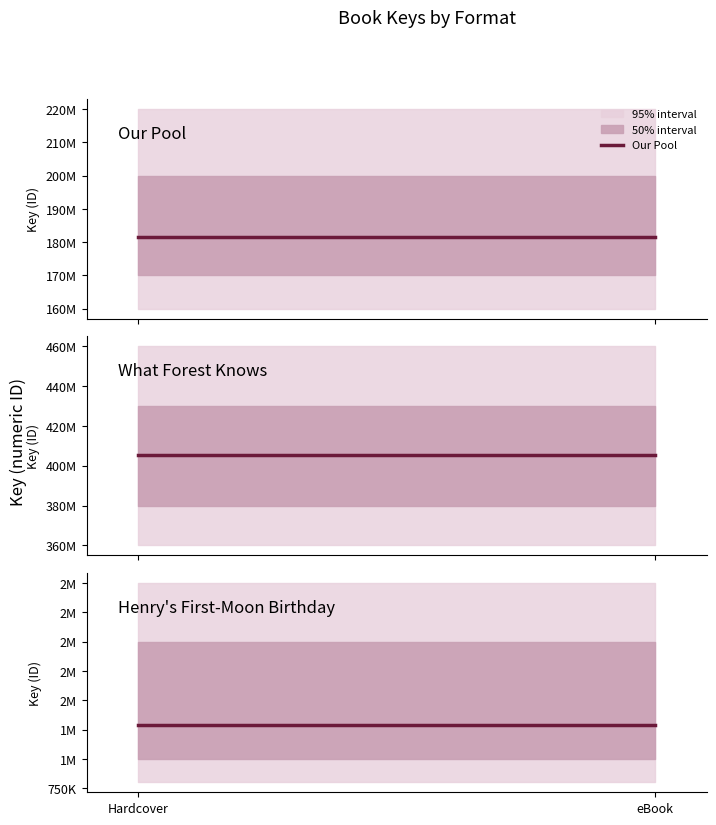

Rank the series at eBook from lowest to highest value.

Henry's First-Moon Birthday, Our Pool, What Forest Knows